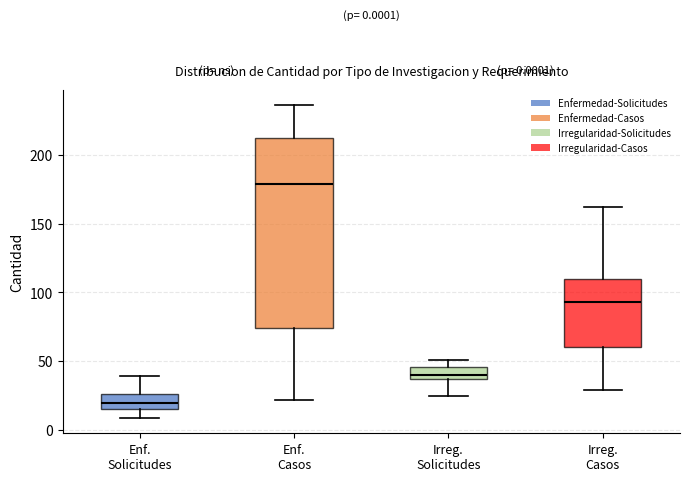

Which box's median line is the lowest?

Enf. Solicitudes